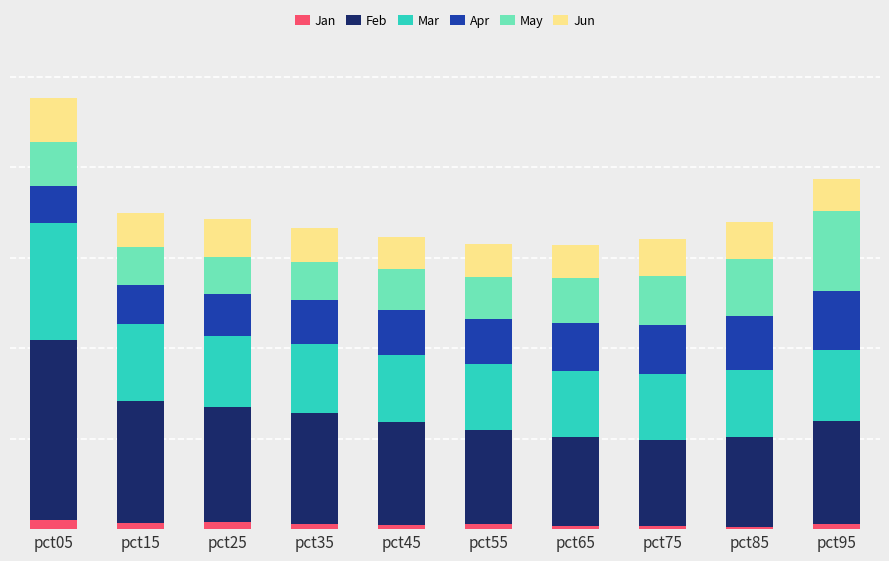

The Jun series shows 0.9 at pct75. True or false?

True